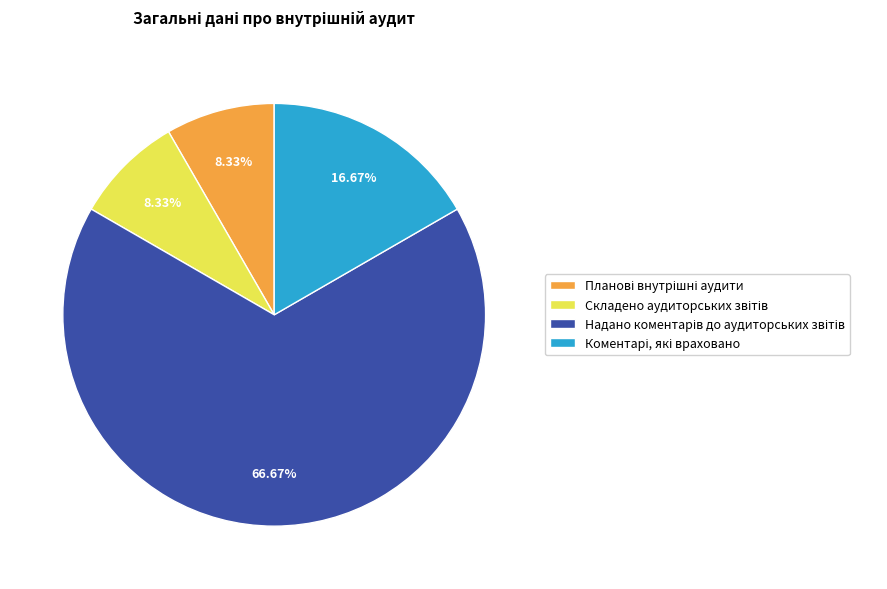

Is there any slice that represents more than half of the pie?

Yes